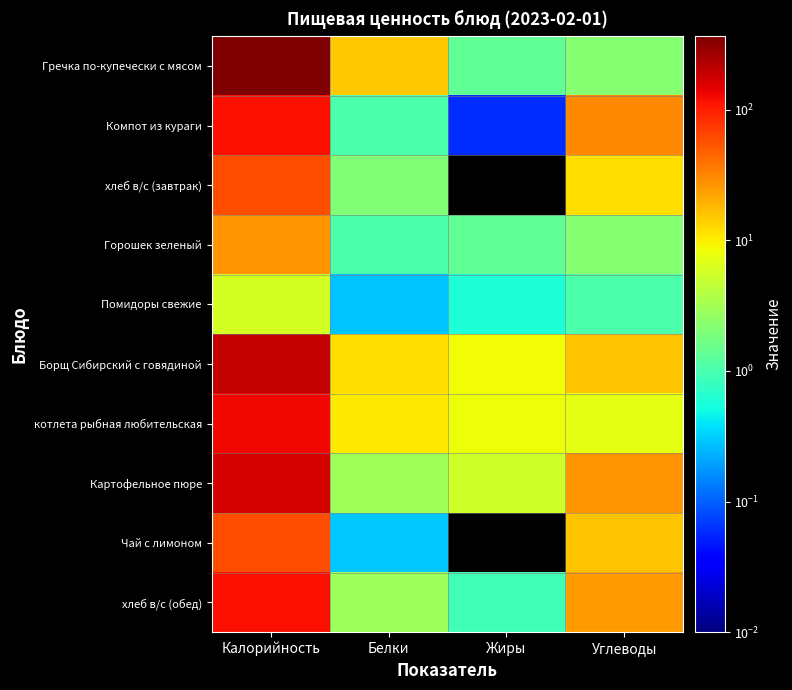

At how many categories does at least one series exceed 73?

1